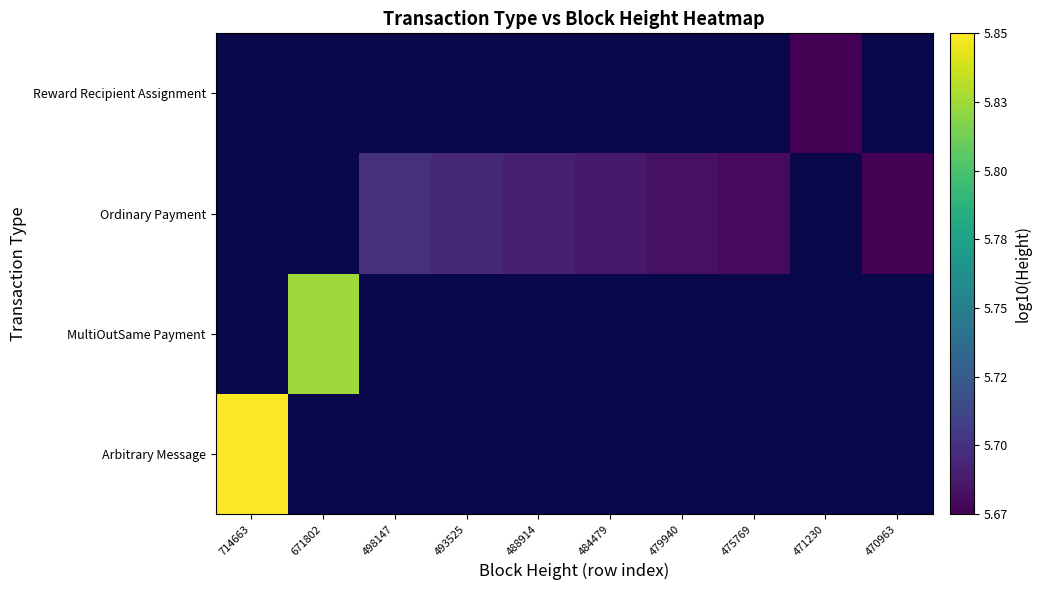

At 498147, list the series in order from smallest to largest.

Arbitrary Message, MultiOutSame Payment, Ordinary Payment, Reward Recipient Assignment